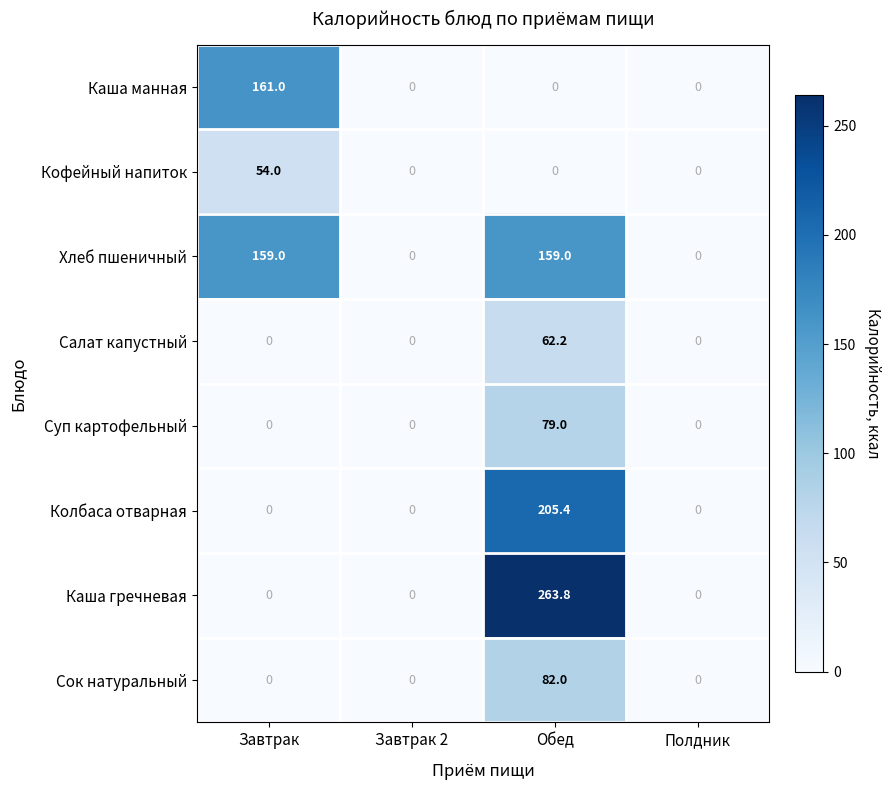

What is the average value of the Салат капустный series?

15.6